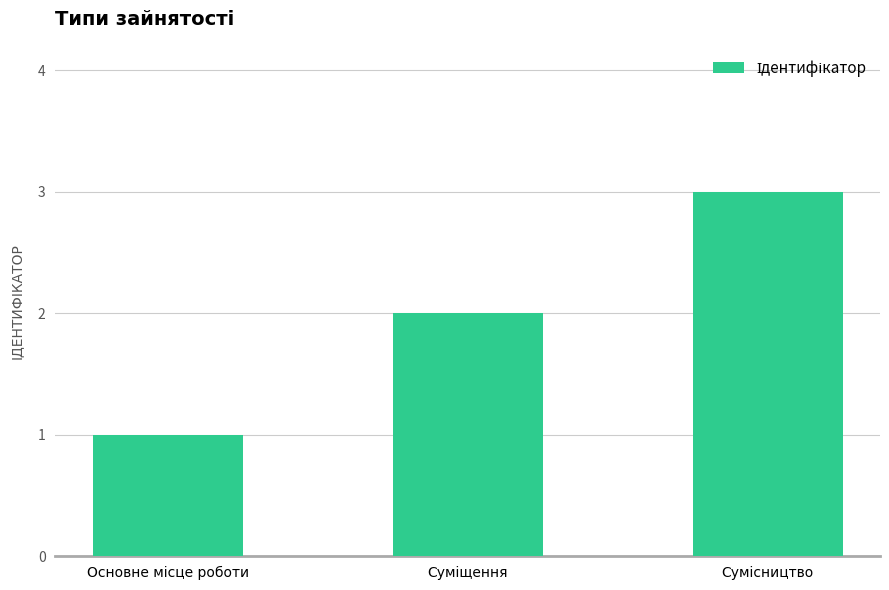

What is the maximum value shown in the chart?

3